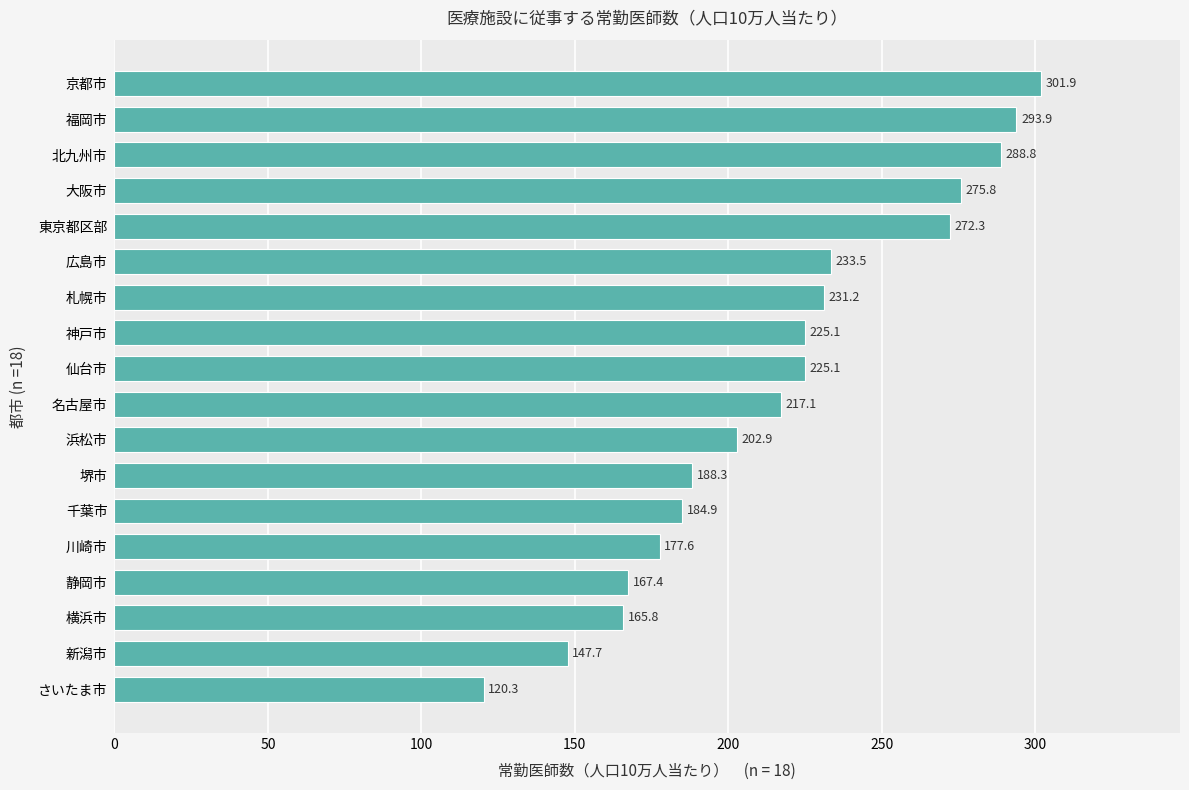

How many values exceed 225?

9